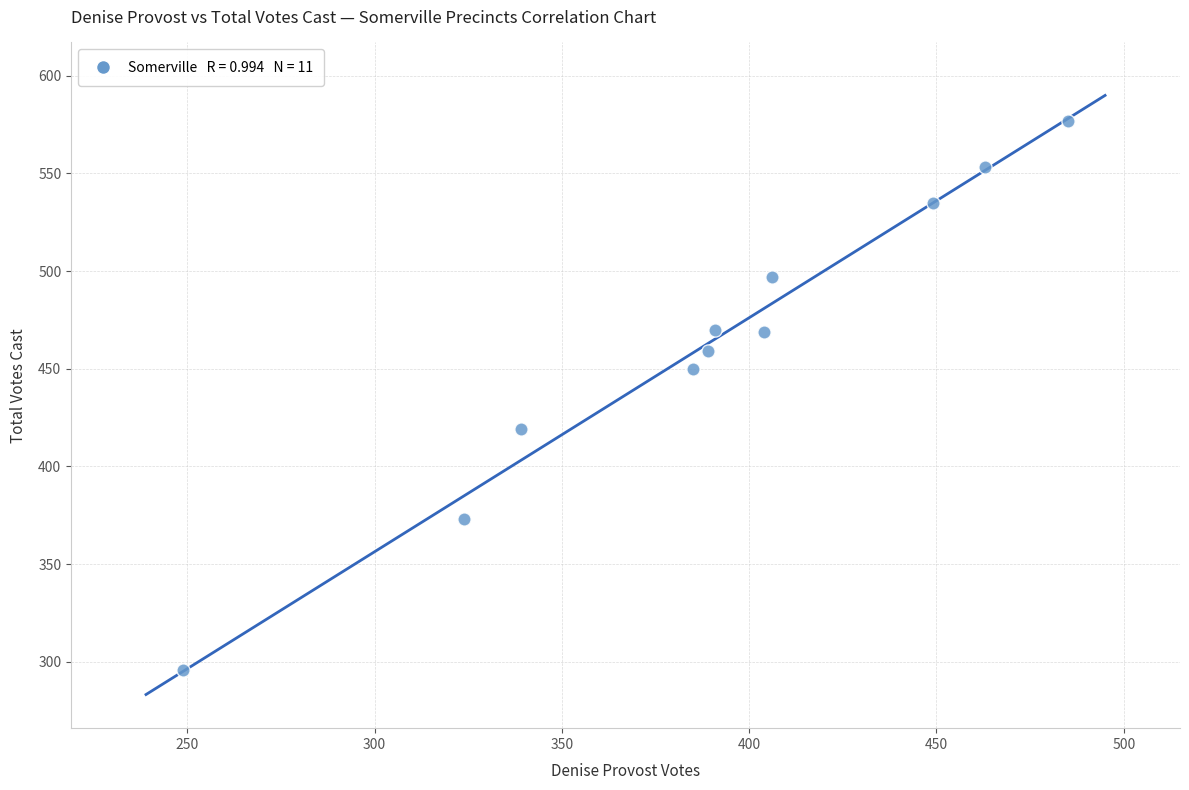

What is the range of Y values (max minus min)?

281